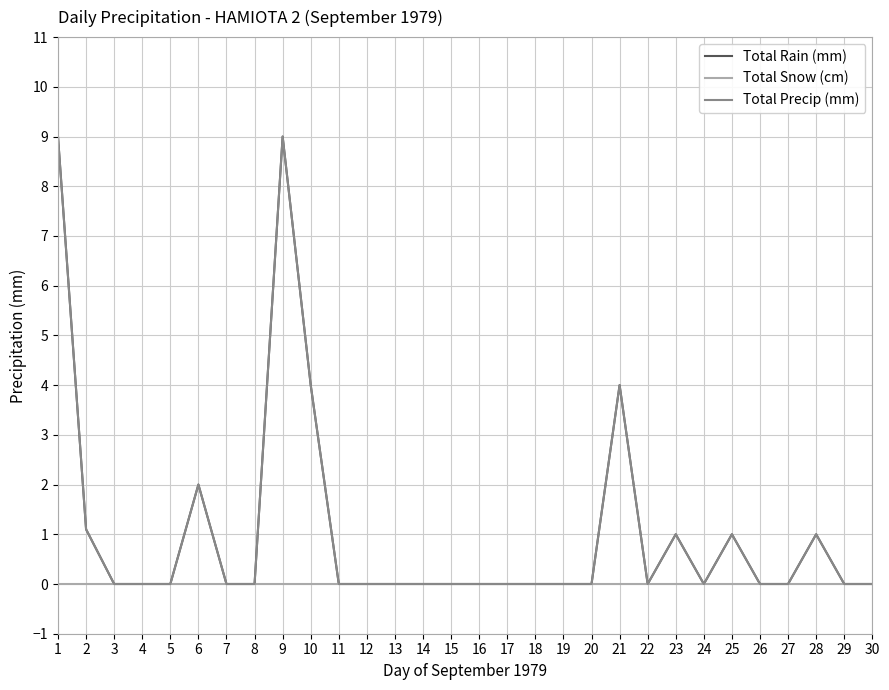

Does the chart display data point markers on the line(s)?

No